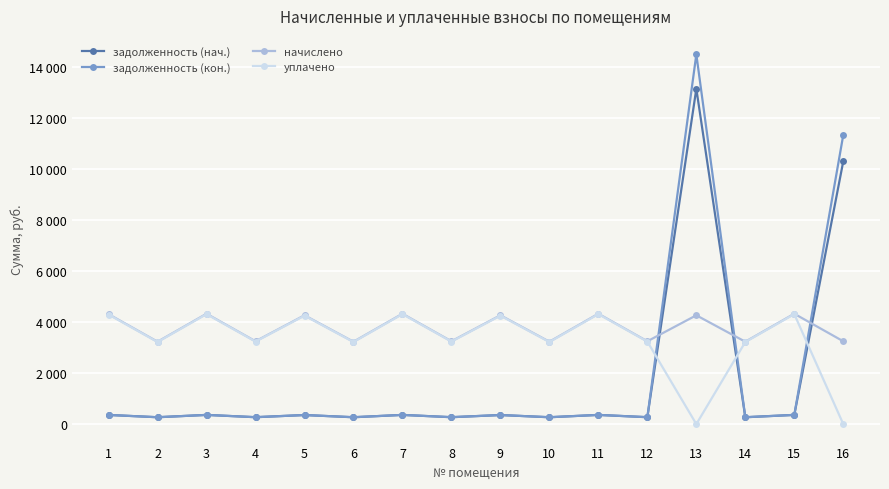

What are all the series names shown in the legend?

задолженность (нач.), задолженность (кон.), начислено, уплачено